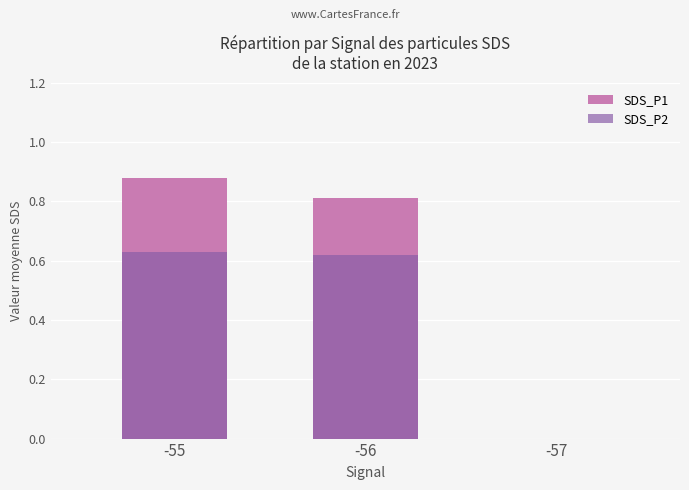

What is the difference between the second highest and minimum values in the SDS_P2 series?

0.6